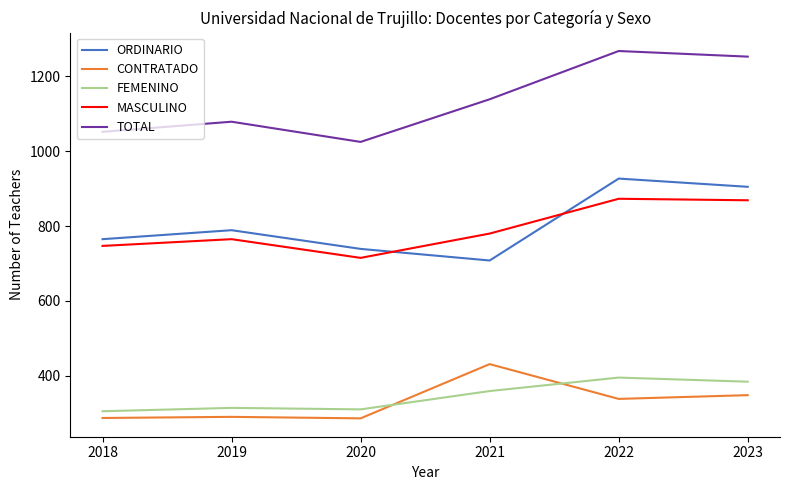

List the labels in order of ORDINARIO value, smallest first.

2021, 2020, 2018, 2019, 2023, 2022